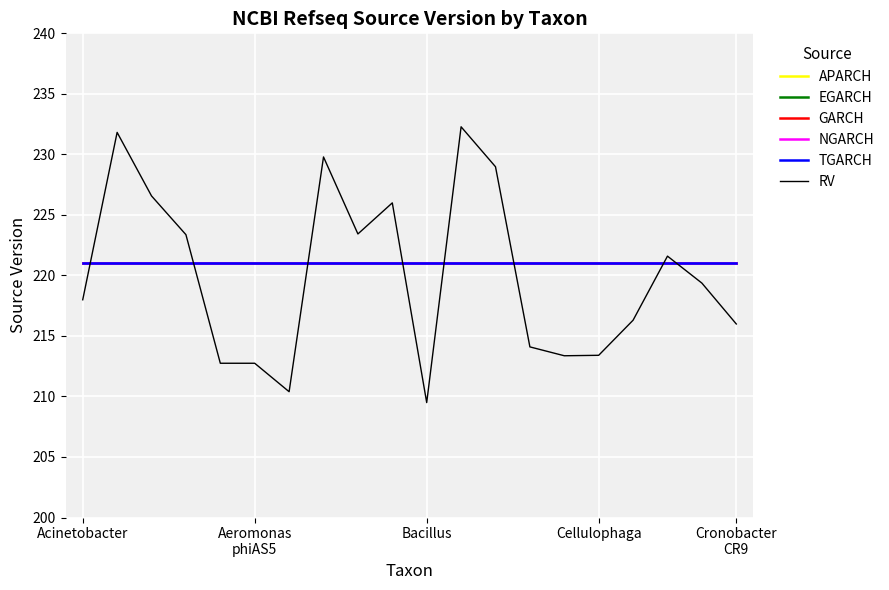

True or false: RV and NGARCH intersect in this chart.

True